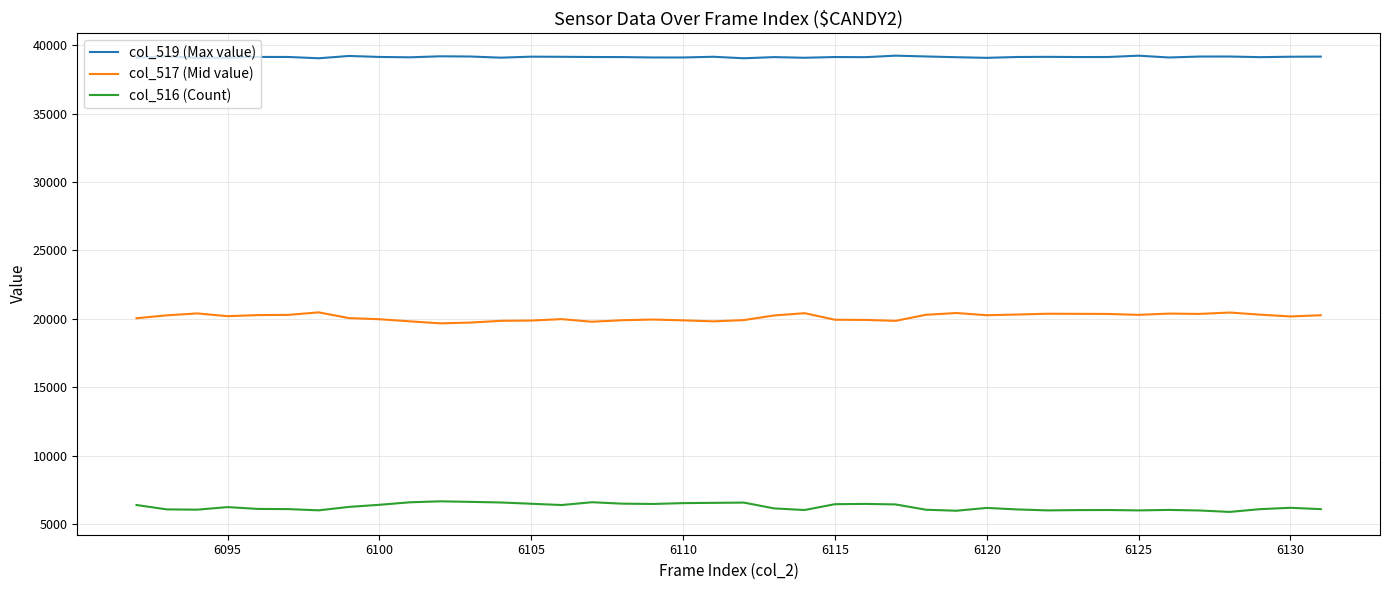

What is the minimum value for col_519 (Max value)?

39053